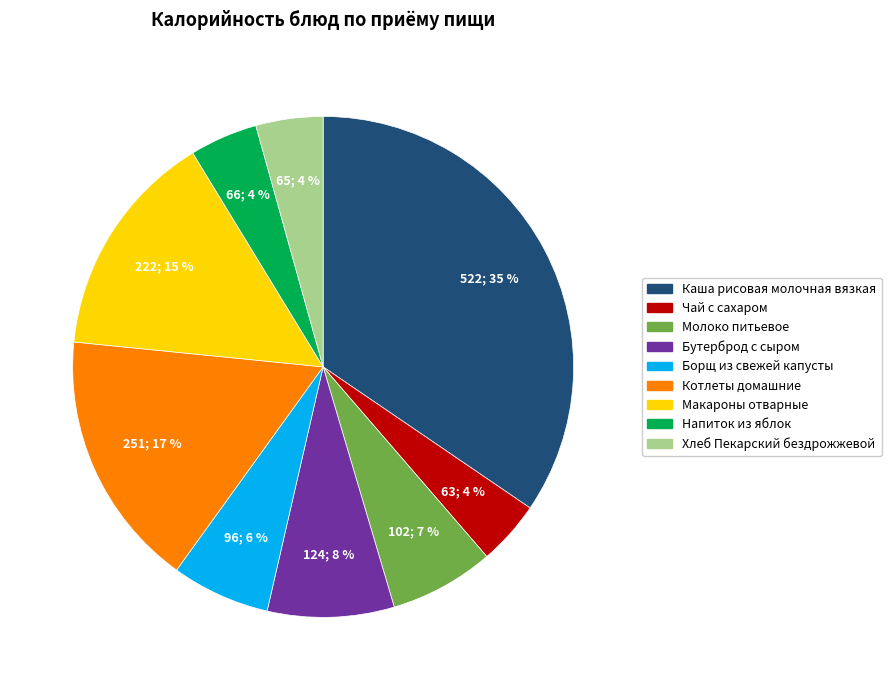

Which slice is the largest?

Каша рисовая молочная вязкая